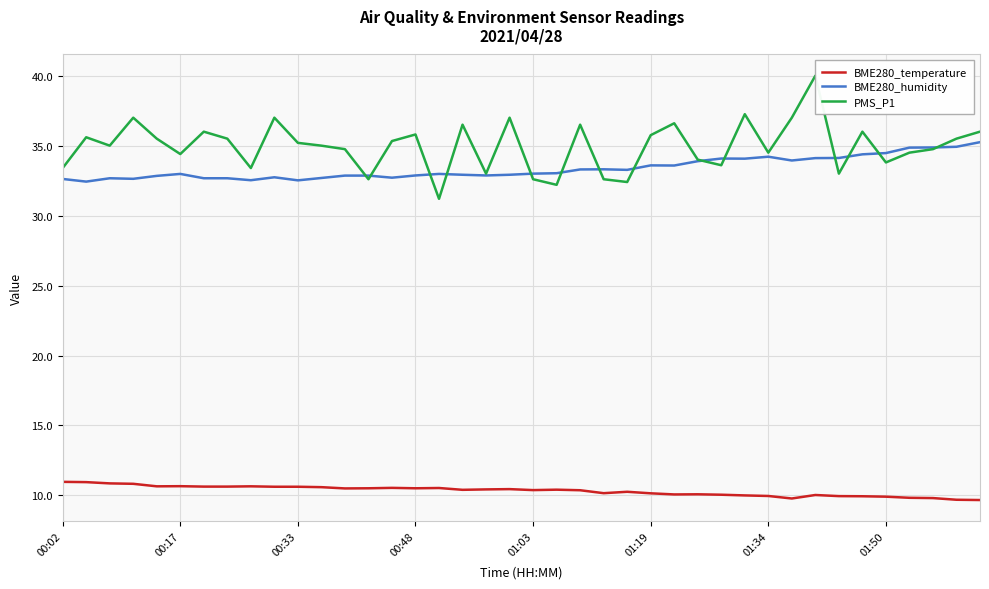

What are all the series names shown in the legend?

BME280_temperature, BME280_humidity, PMS_P1